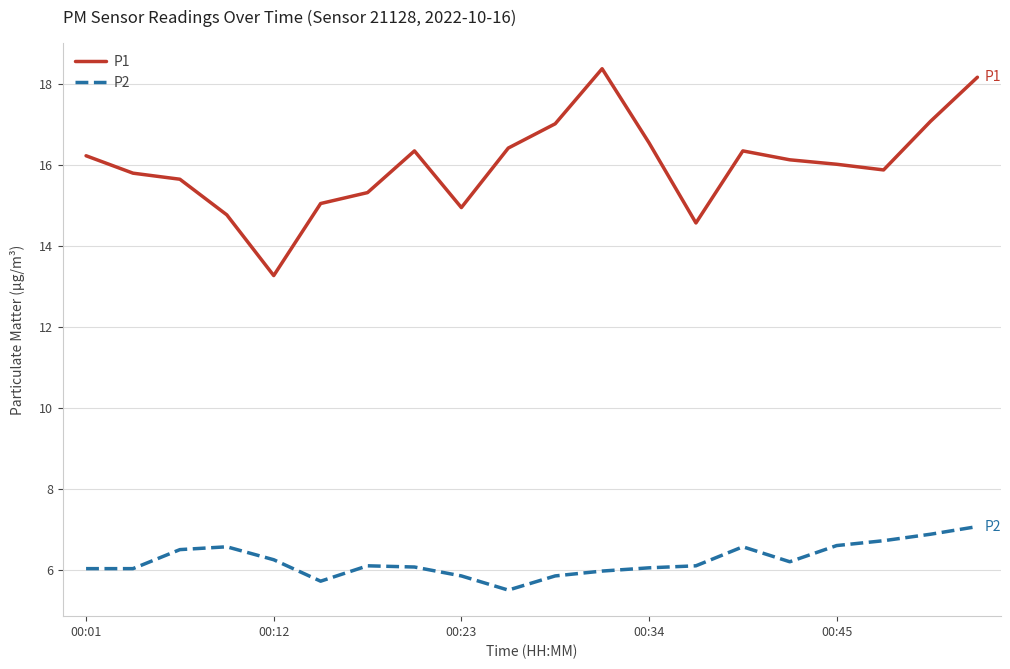

True or false: P2 and P1 intersect in this chart.

False